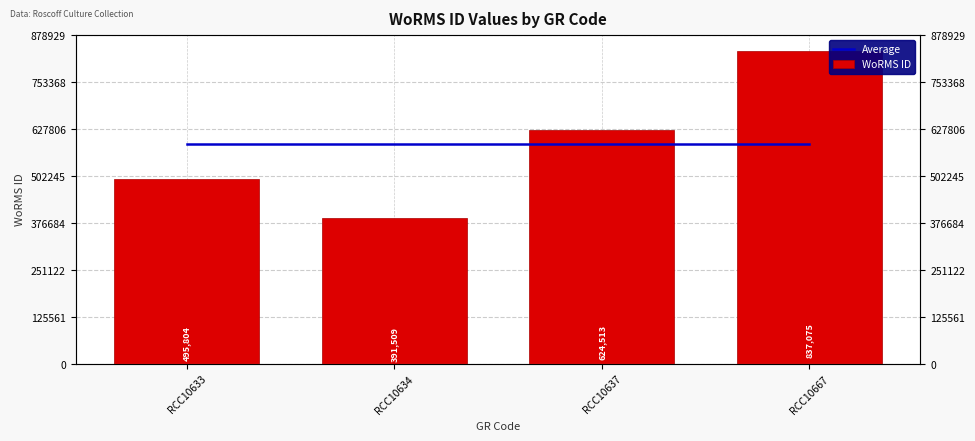

What are all the series names shown in the legend?

Average, WoRMS ID